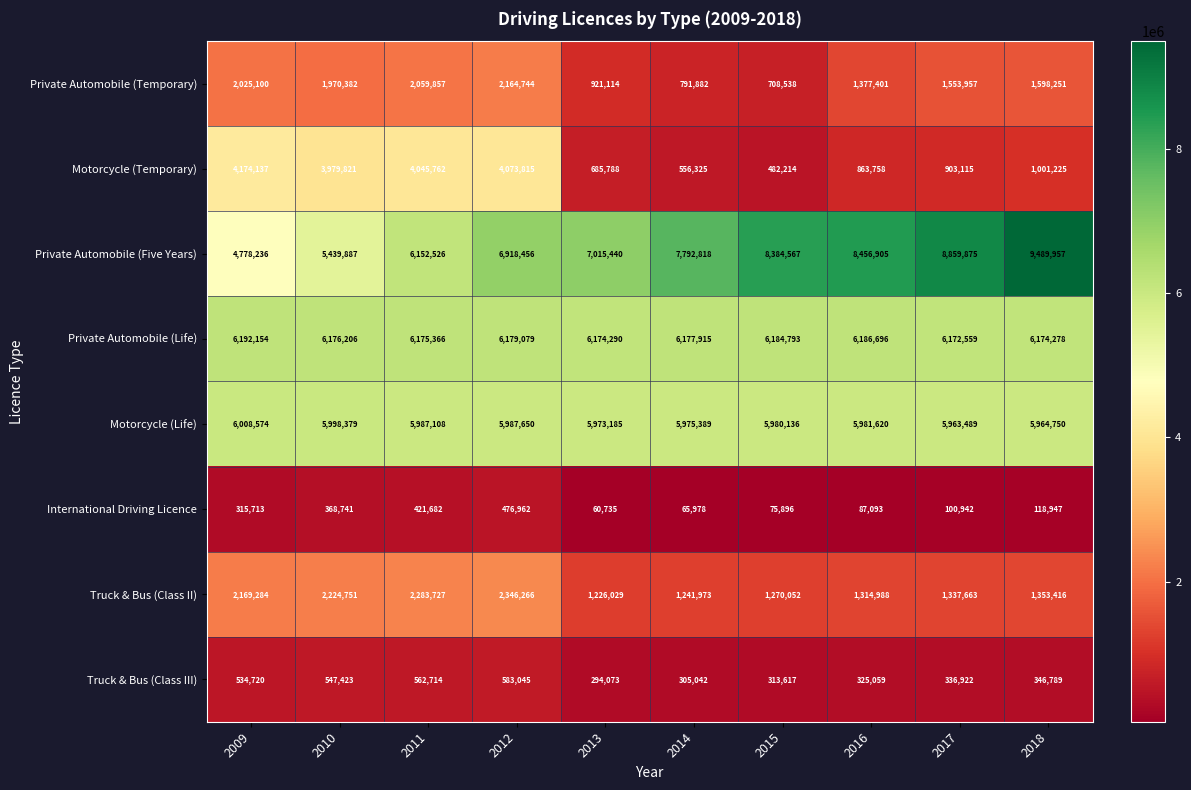

What is the total value across all series at 2012?

28730017